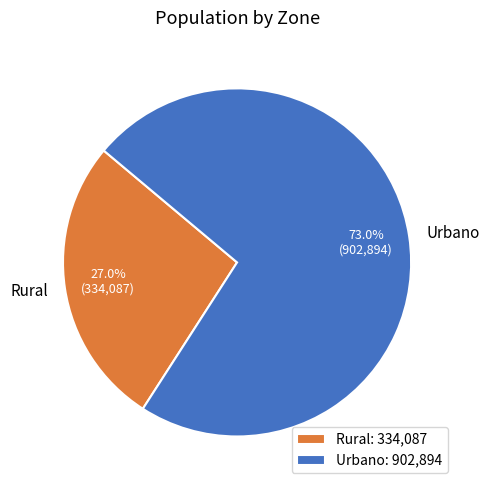

True or false: Rural accounts for 27% of the total.

True